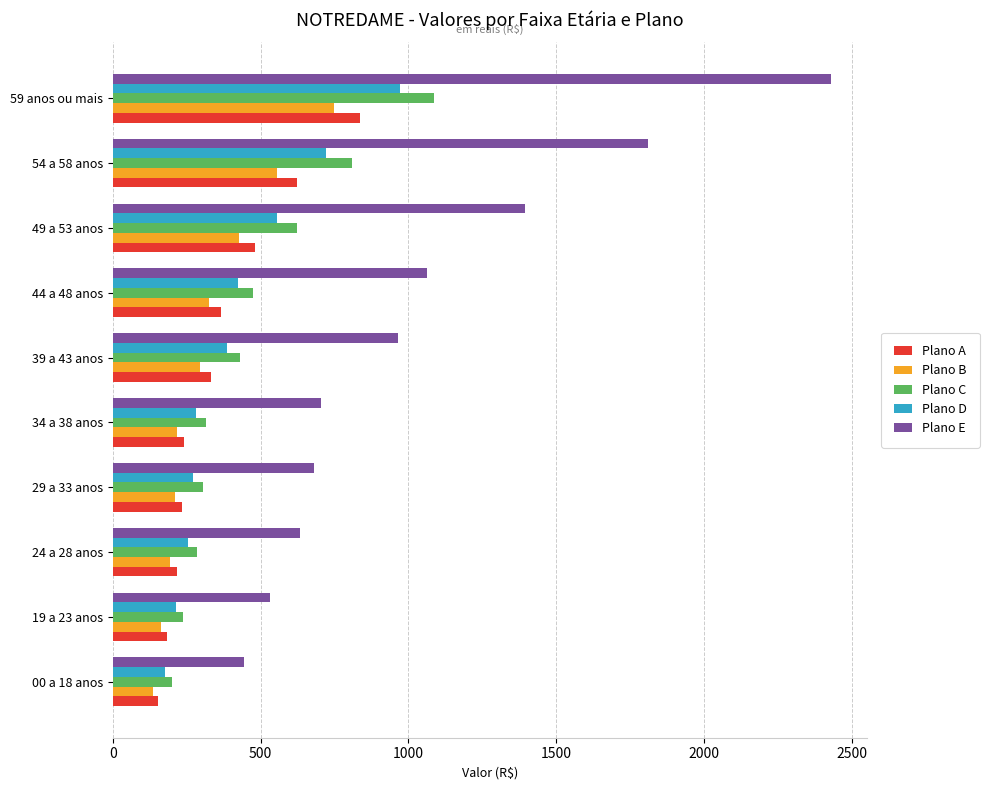

The value of Plano D at 24 a 28 anos is 253.6. True or false?

True